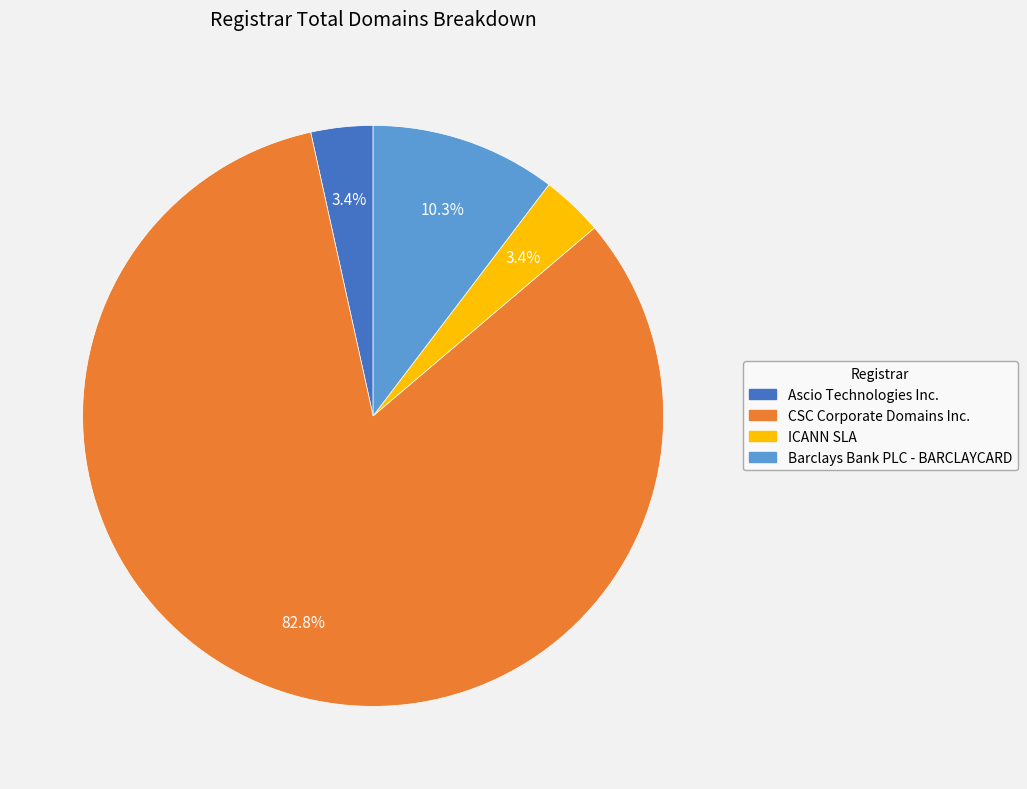

Is there any slice that represents more than half of the pie?

Yes